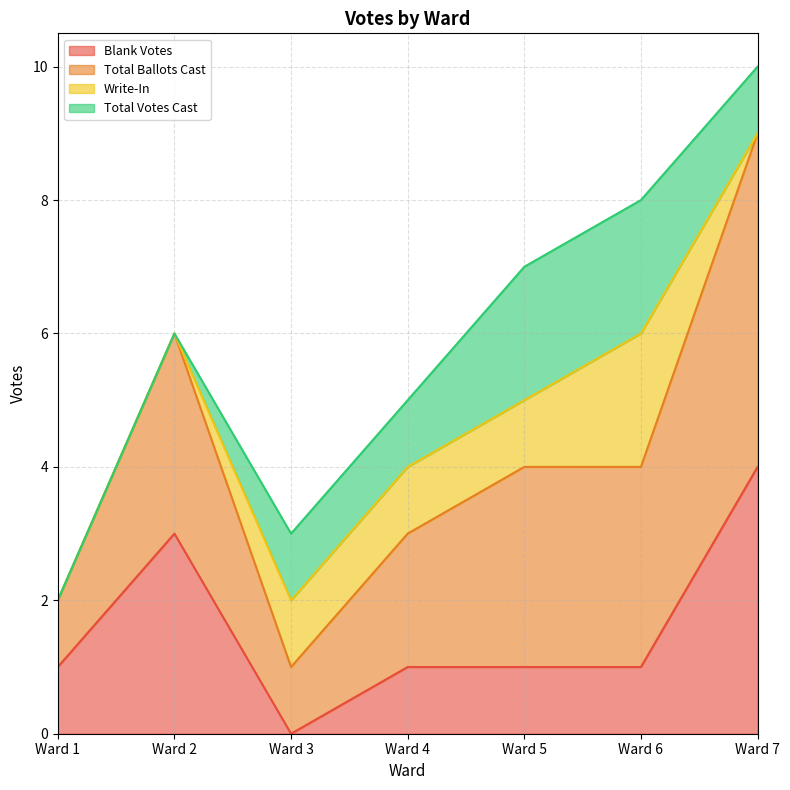

Which series has the widest spread of values?

Total Ballots Cast